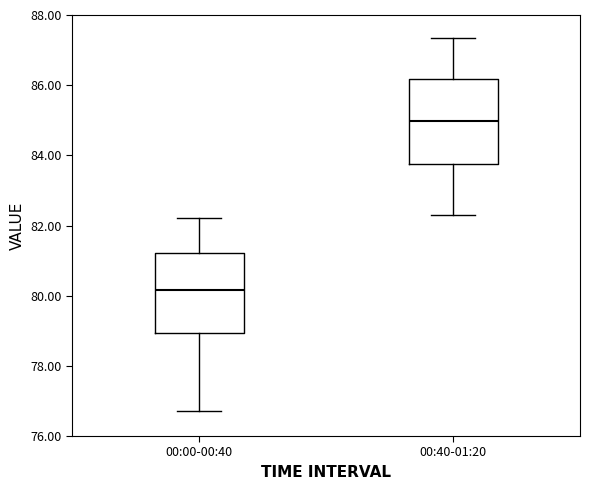

Where does the lower whisker of the box for 00:40-01:20 end on the y-axis? The values are not printed on the chart, so give them approximately, as read against the axis.

82.4